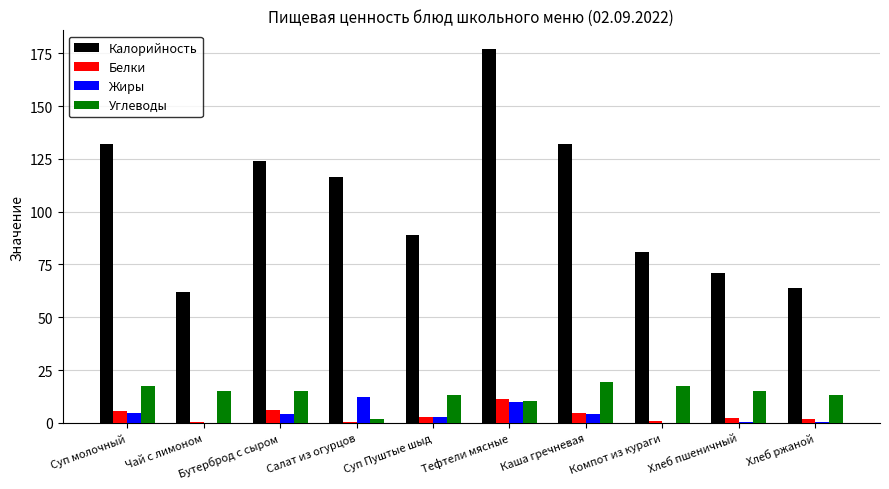

True or false: Жиры has a value of 12.0 at Салат из огурцов.

True